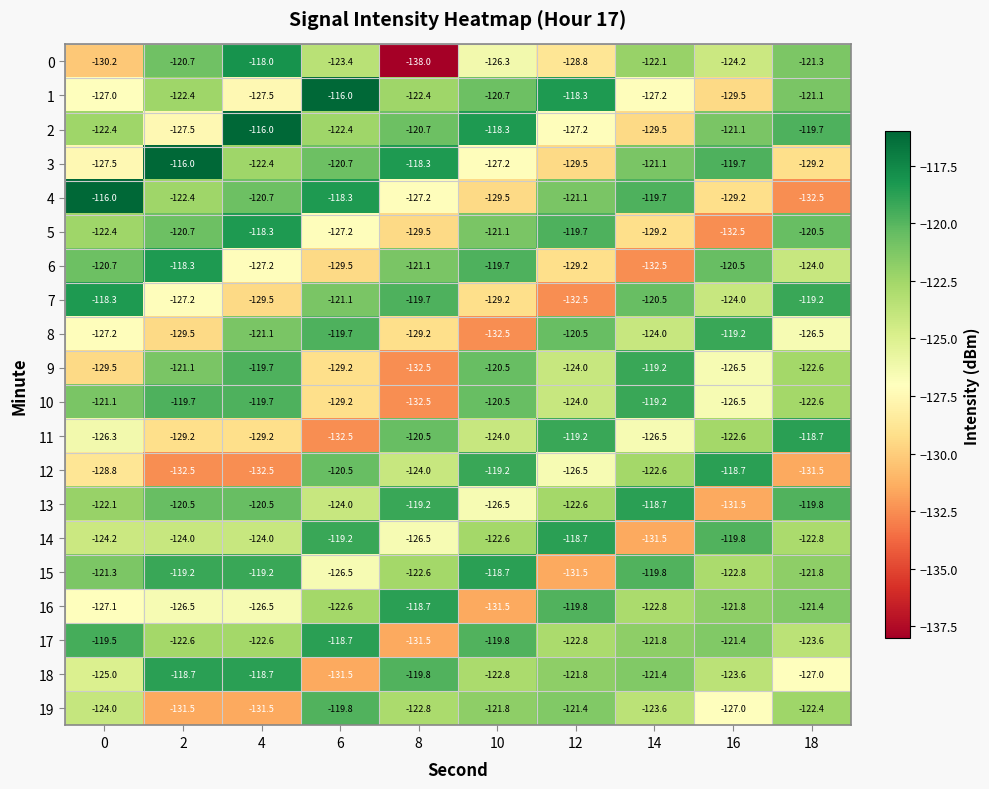

At which category is the sum across all series the highest?

4